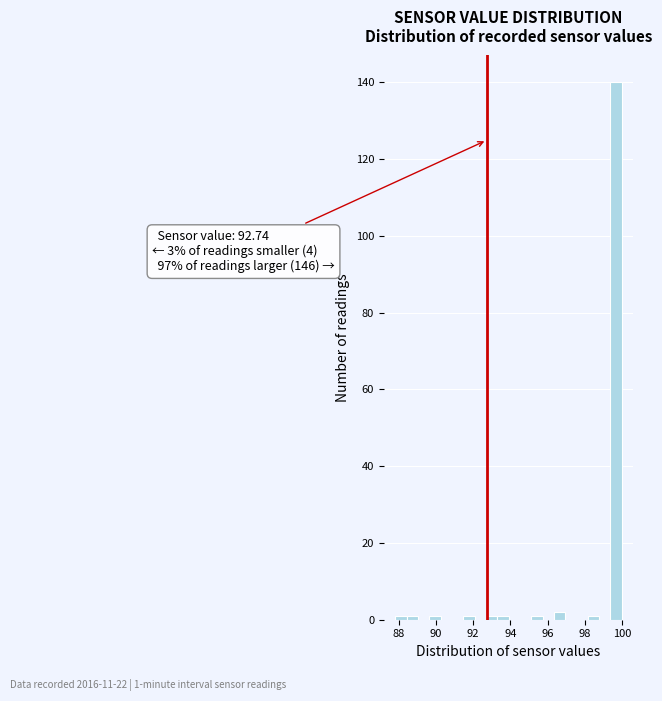

Read against the x-axis, roughly where is the centre of the tallest bar?

99.6